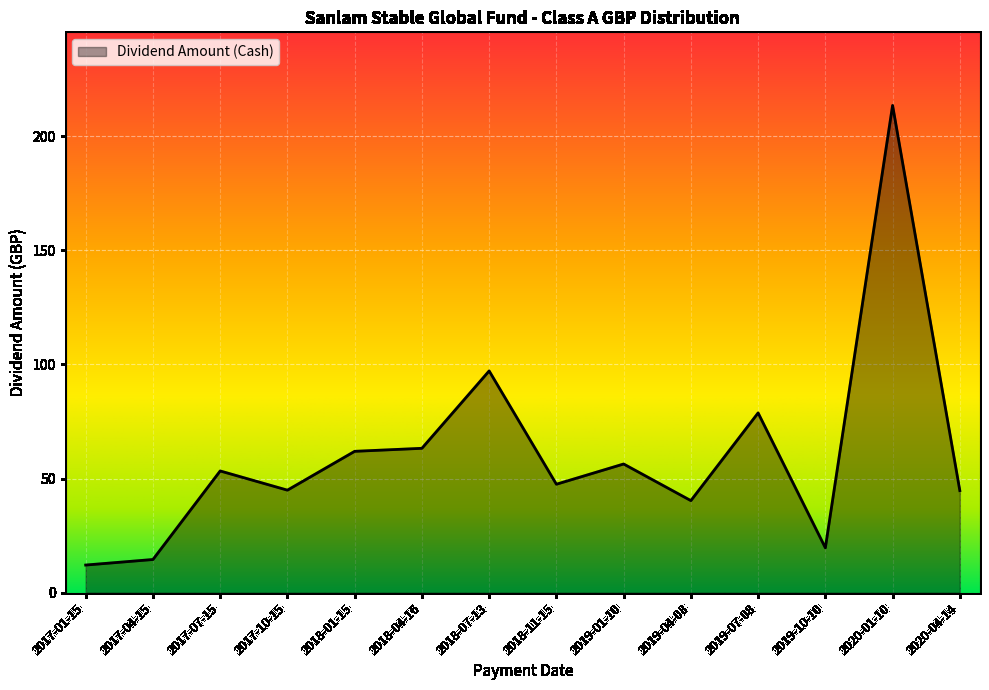

Where is the first local maximum?

2017-07-15